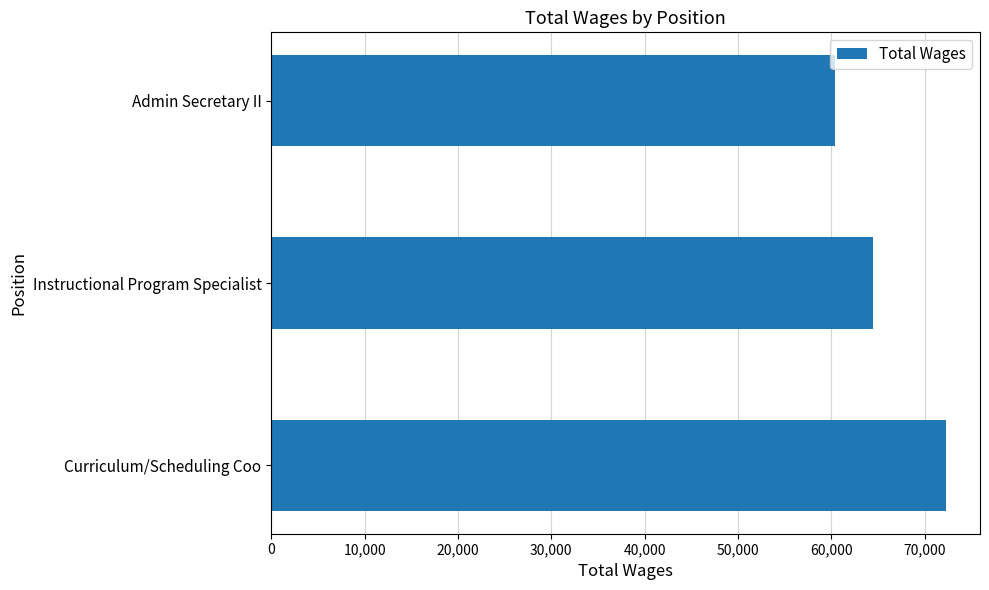

List the labels in order of value, smallest first.

Admin Secretary II, Instructional Program Specialist, Curriculum/Scheduling Coo